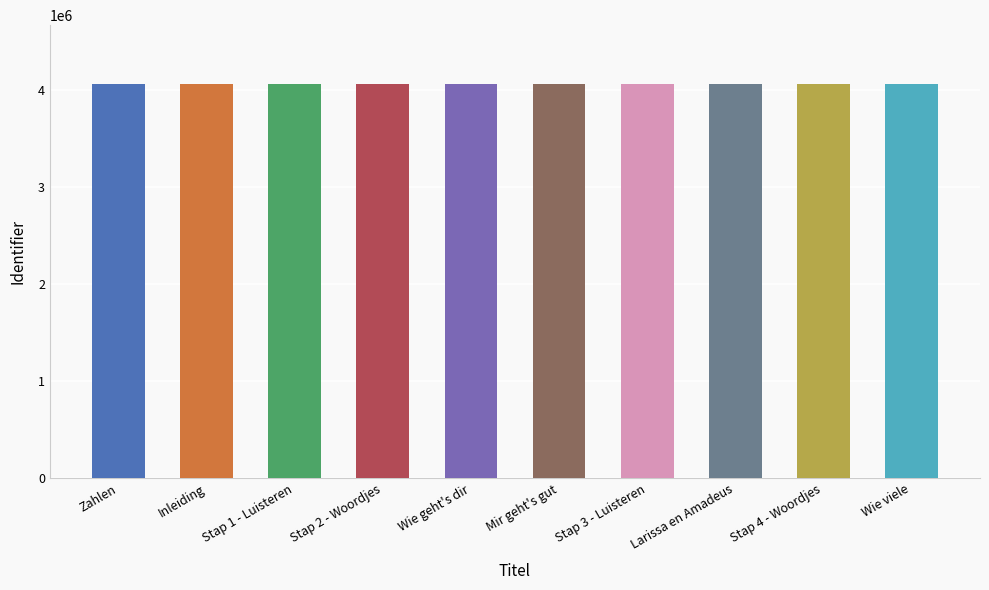

Are the bars grouped side by side (vs. stacked)?

No